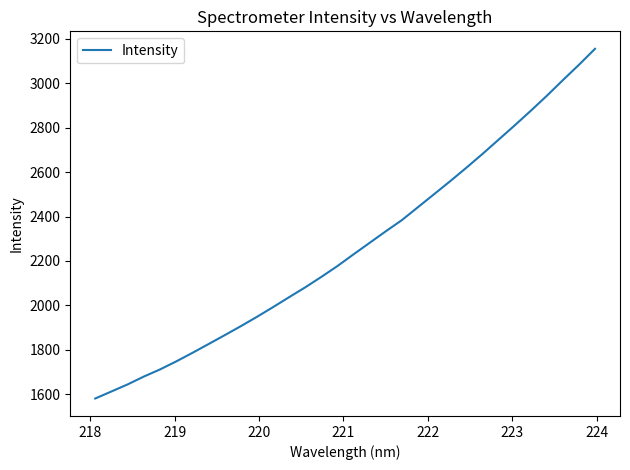

What is the minimum value shown in the chart?

1581.4